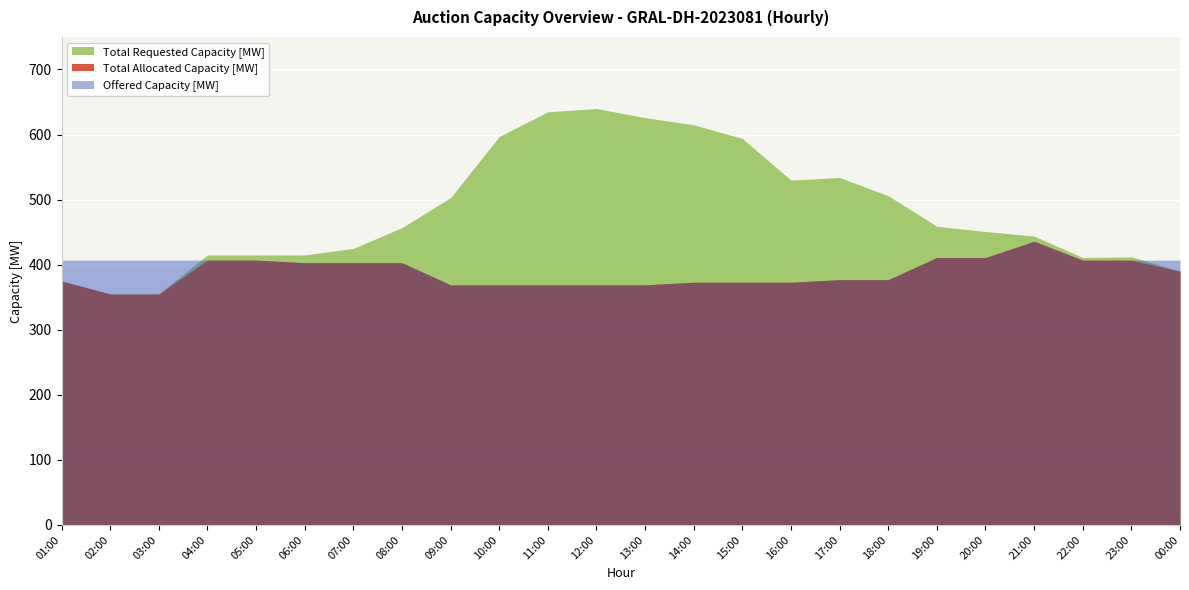

What is the value of the Total Requested Capacity [MW] point at the 6th from the left?

415